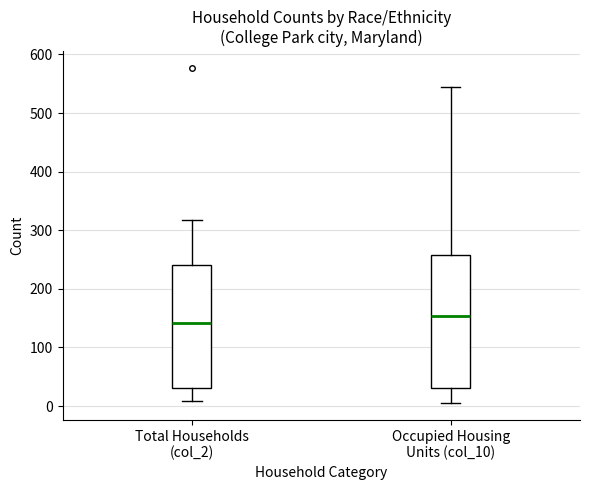

Which box's median line is the lowest?

Total Households (col_2)